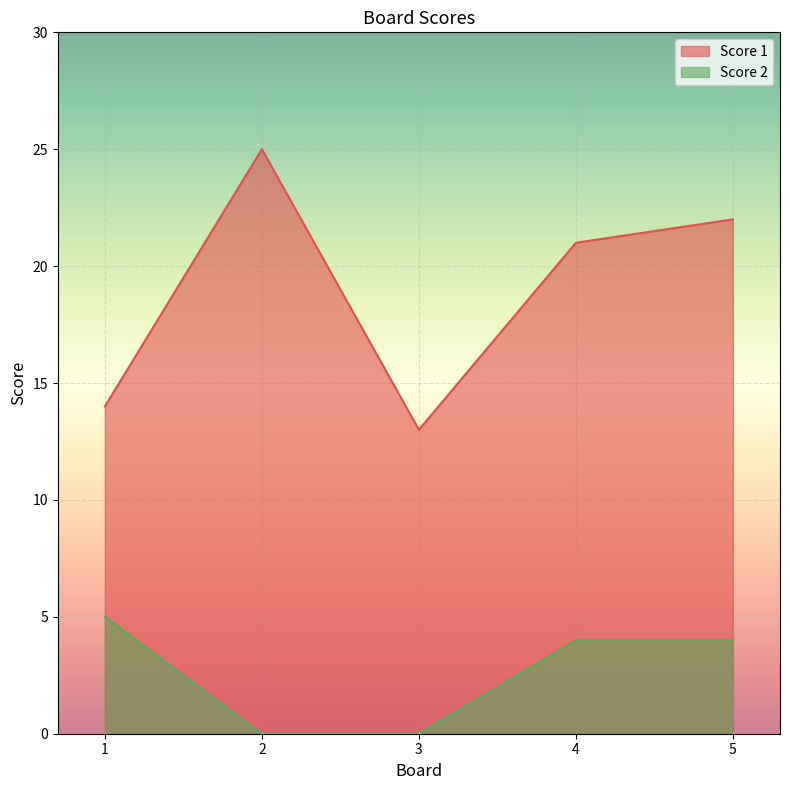

Rank the categories by Score 2 value from highest to lowest.

1, 4, 5, 2, 3